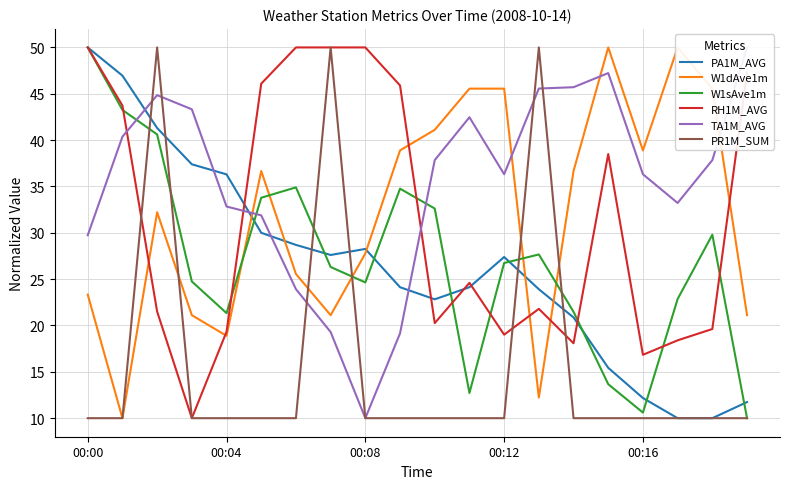

What is the minimum value shown in the chart?

10.0